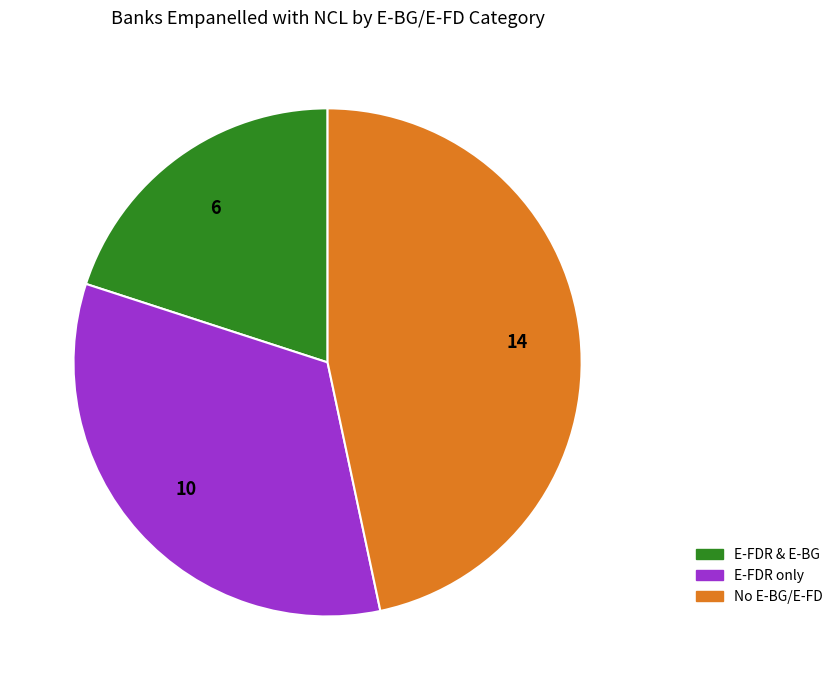

Rank the categories by value from lowest to highest.

E-FDR & E-BG, E-FDR only, No E-BG/E-FD